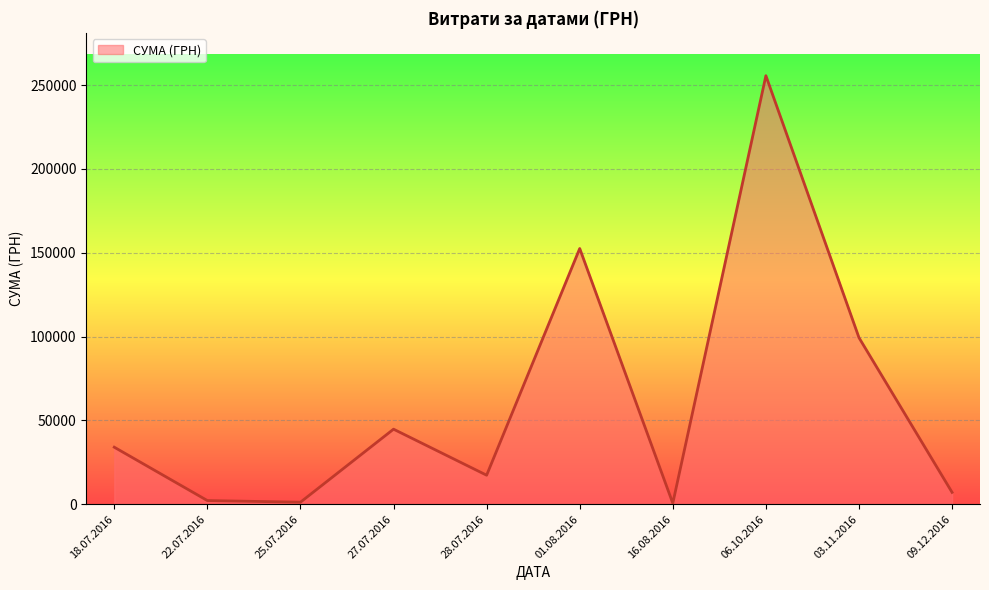

What is the difference between the second highest and second lowest values?

151305.2